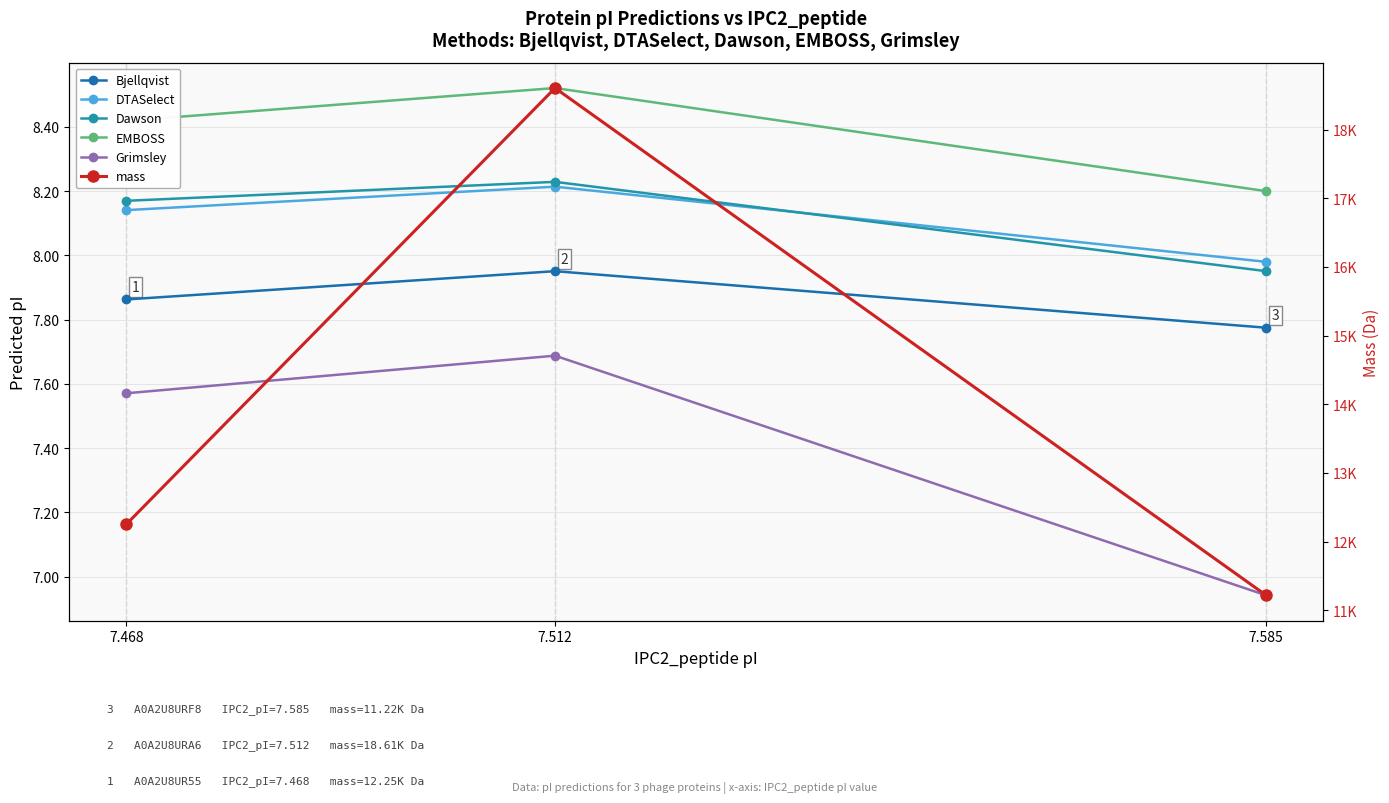

Between 7.512 and 7.585, which is larger?

7.512